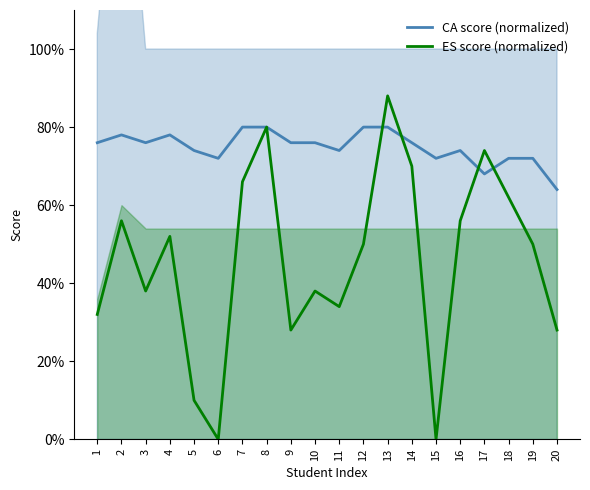

True or false: CA score (normalized) and ES score (normalized) cross at least once.

True